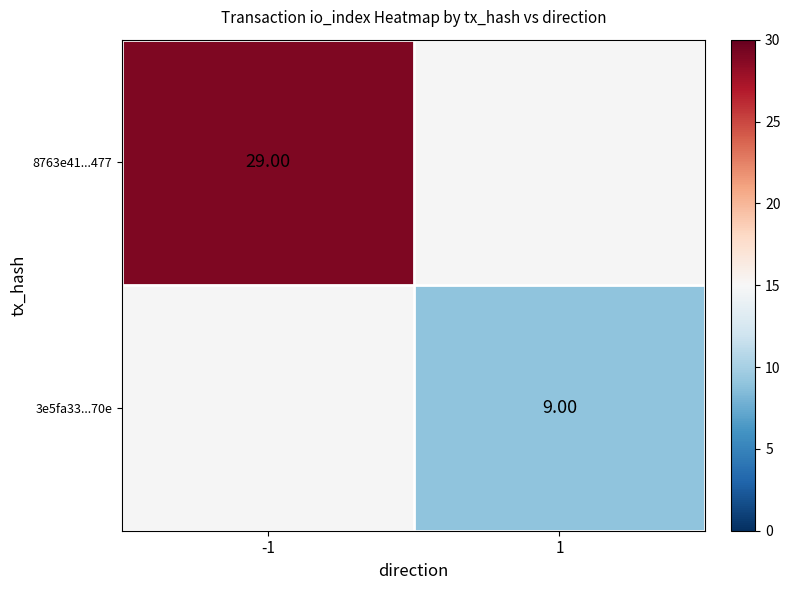

Is it true that 3e5fa33...70e equals 14.2 at 1?

False